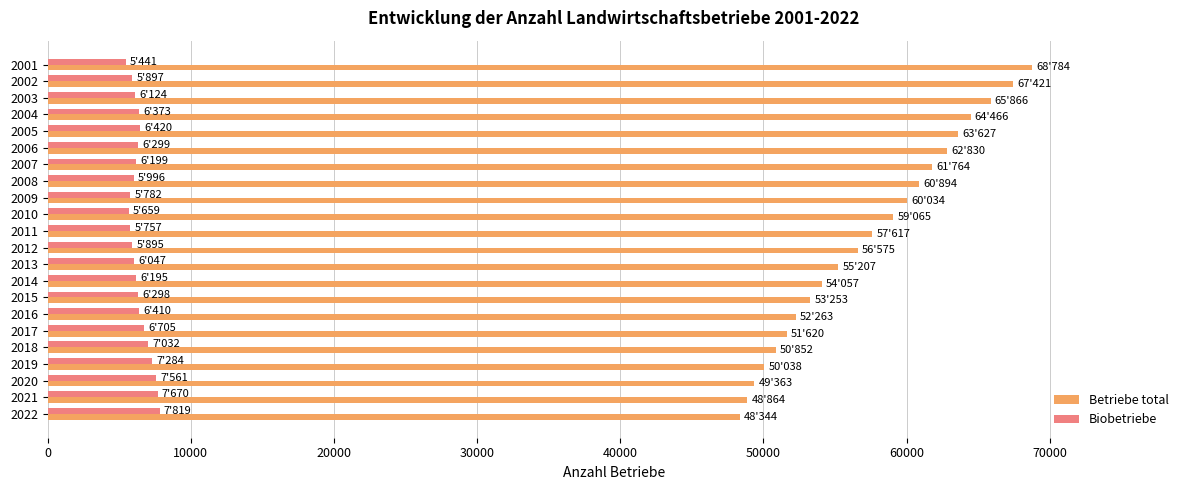

What is the difference between the maximum and minimum values in the Betriebe total series?

20440